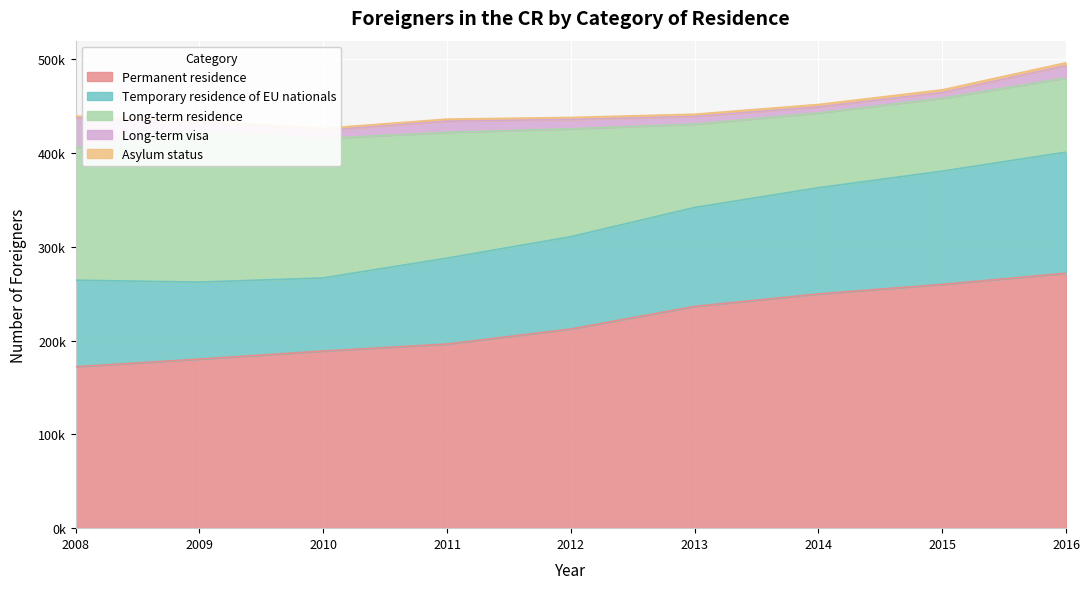

Is it true that Long-term visa equals 6008 at 2015?

True